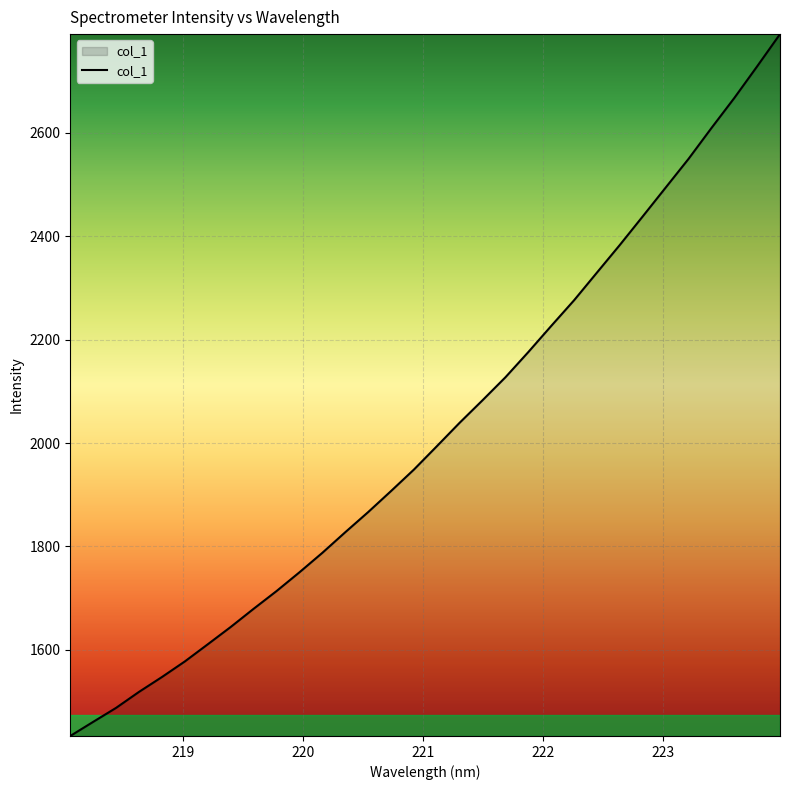

What is the difference between the maximum and minimum values?

1357.1